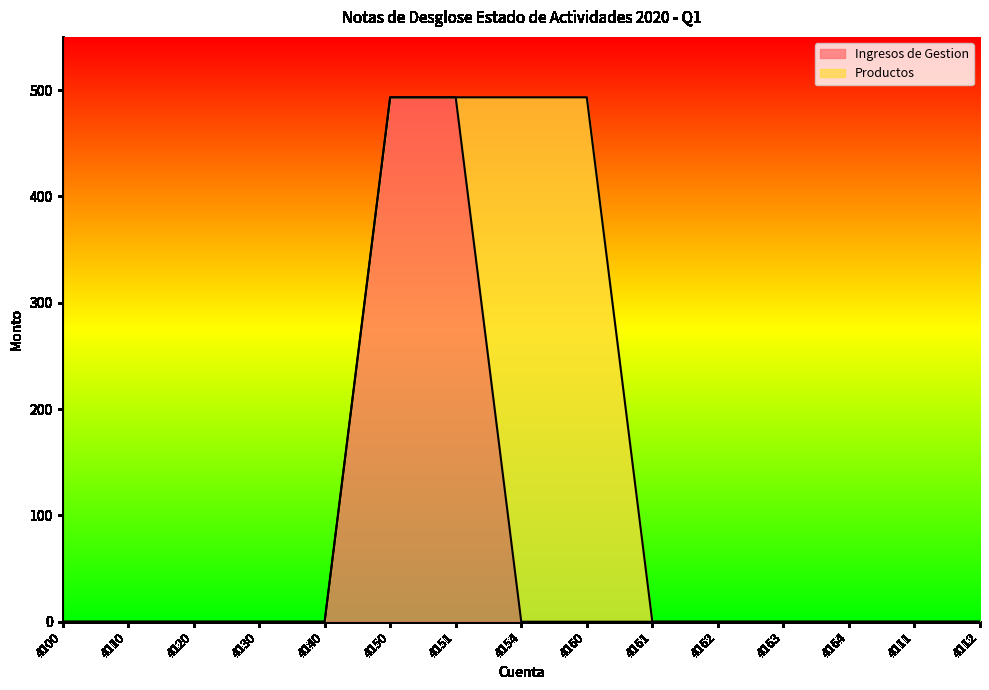

What is the label of the 1st point from the right?

4112